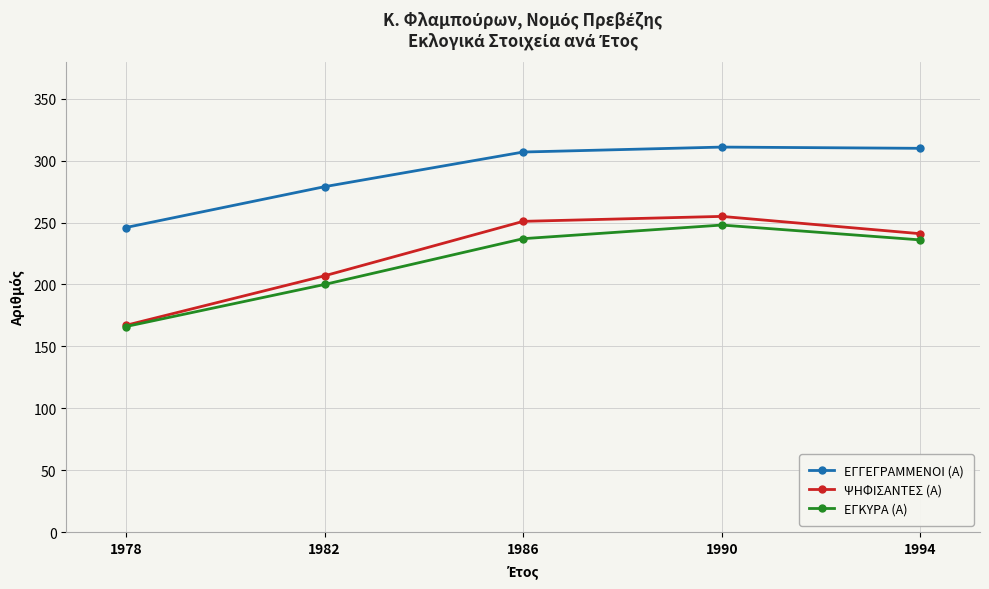

The ΨΗΦΙΣΑΝΤΕΣ (Α) series shows 111 at 1994. True or false?

False